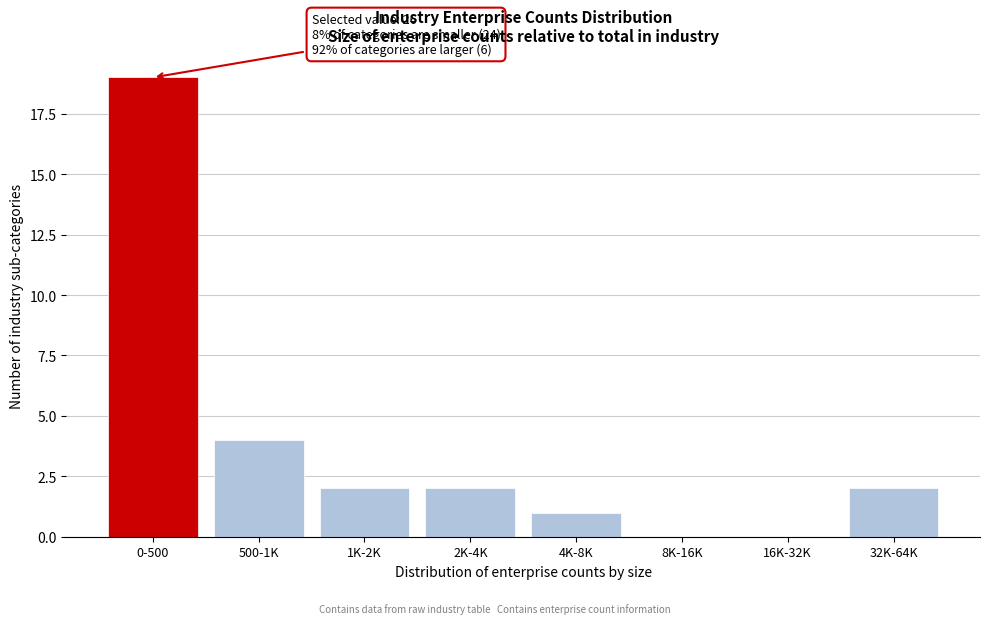

Reading right to left, transcribe all the data shown in this chart.

32K-64K=2	16K-32K=0	8K-16K=0	4K-8K=1	2K-4K=2	1K-2K=2	500-1K=4	0-500=19